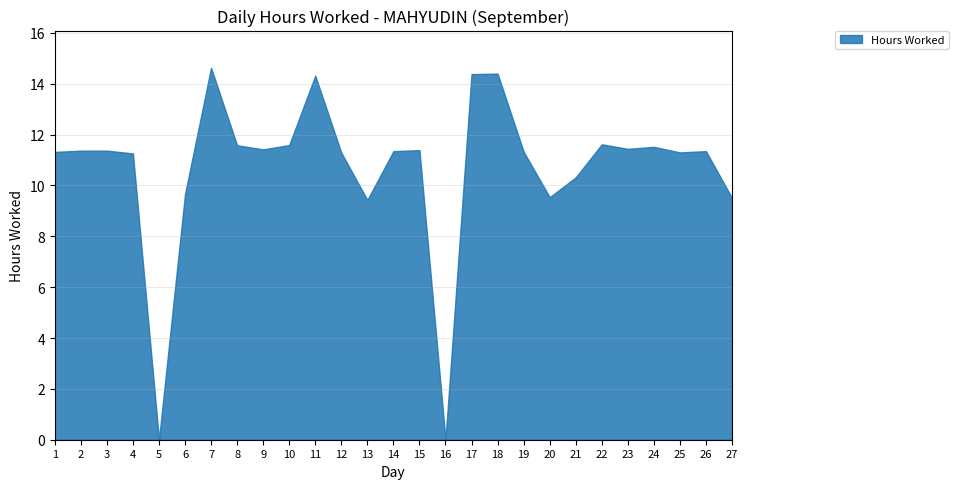

Reading left to right, list all the values displayed in this chart.

11.3	11.4	11.4	11.3	0.0	9.7	14.6	11.6	11.4	11.6	14.3	11.3	9.4	11.3	11.4	0.0	14.4	14.4	11.3	9.5	10.3	11.6	11.4	11.5	11.3	11.3	9.5